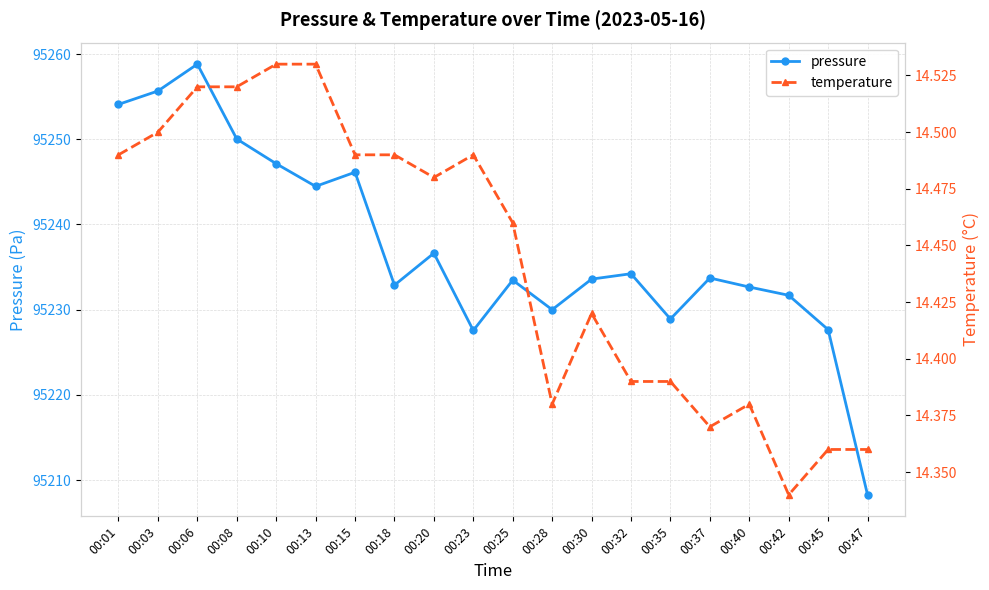

What is the sum of all pressure values?

1904747.6